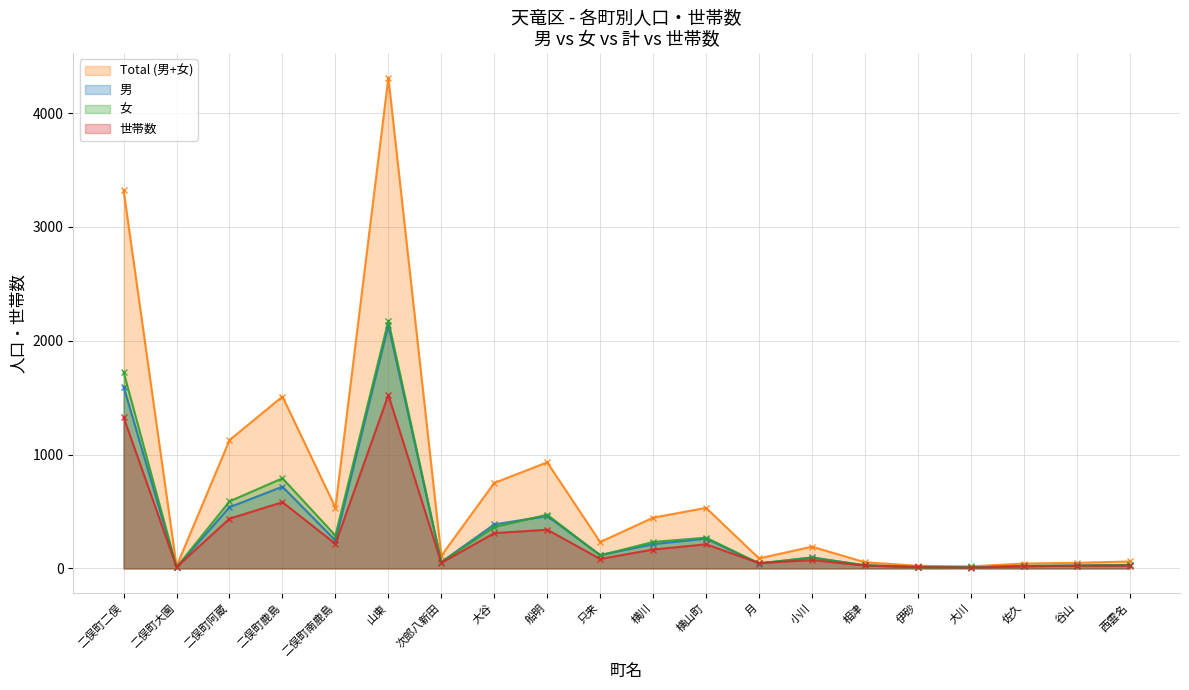

What is the label of the 17th point from the left?

大川